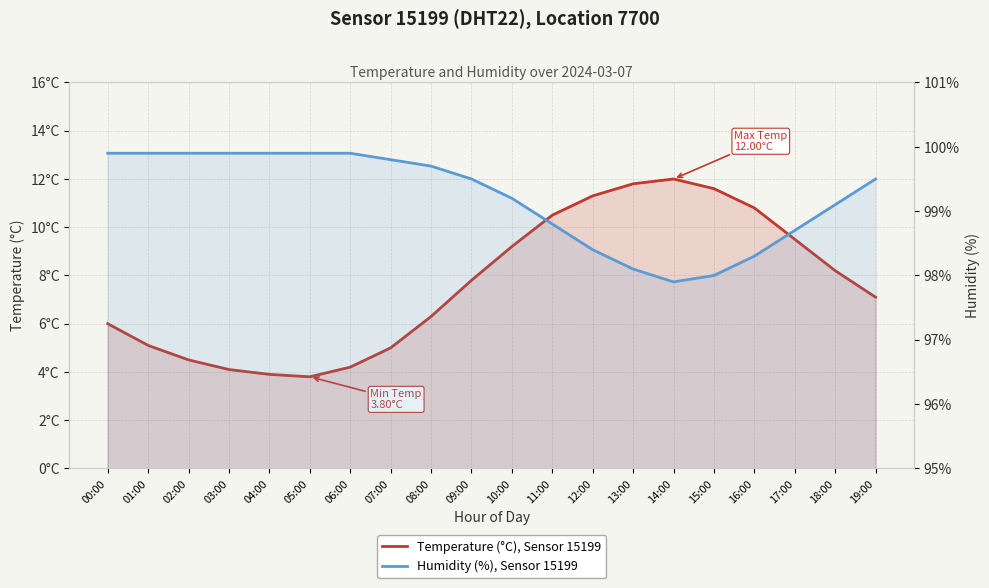

The Temperature (°C), Sensor 15199 series shows 7.1 at 11:00. True or false?

False